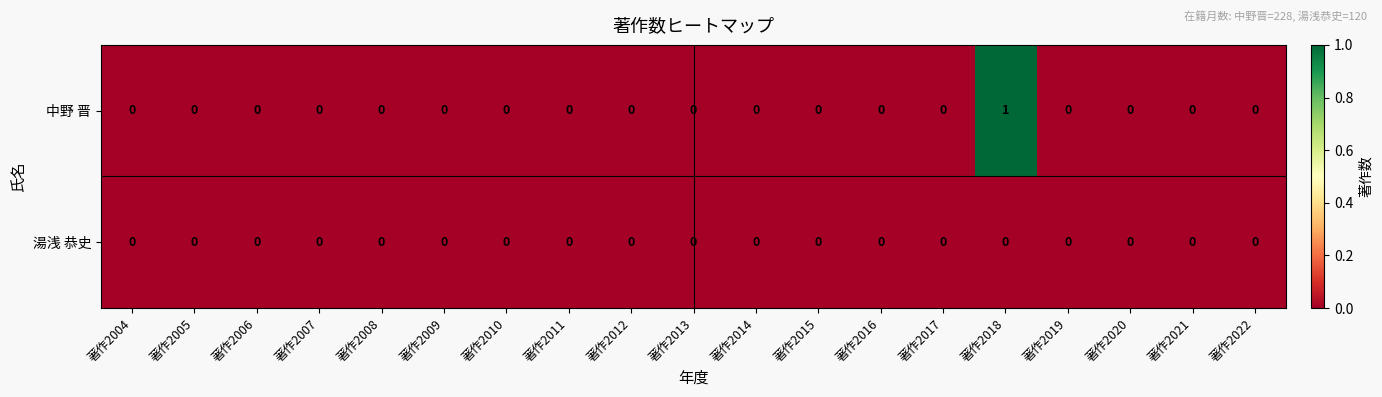

At which category does the chart reach its peak across all series?

著作2018